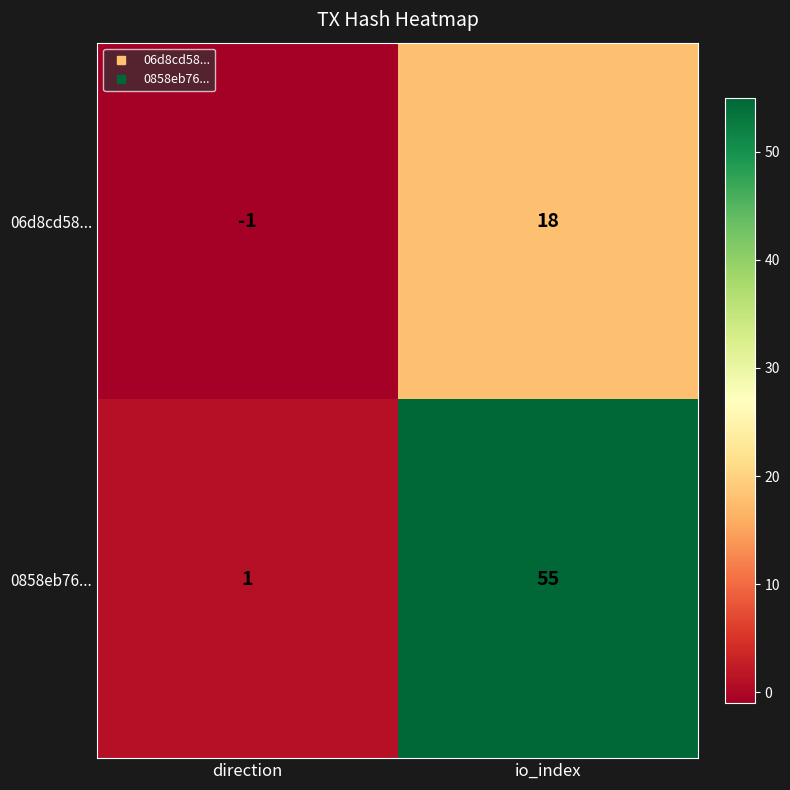

Which category has the highest value across all series?

io_index